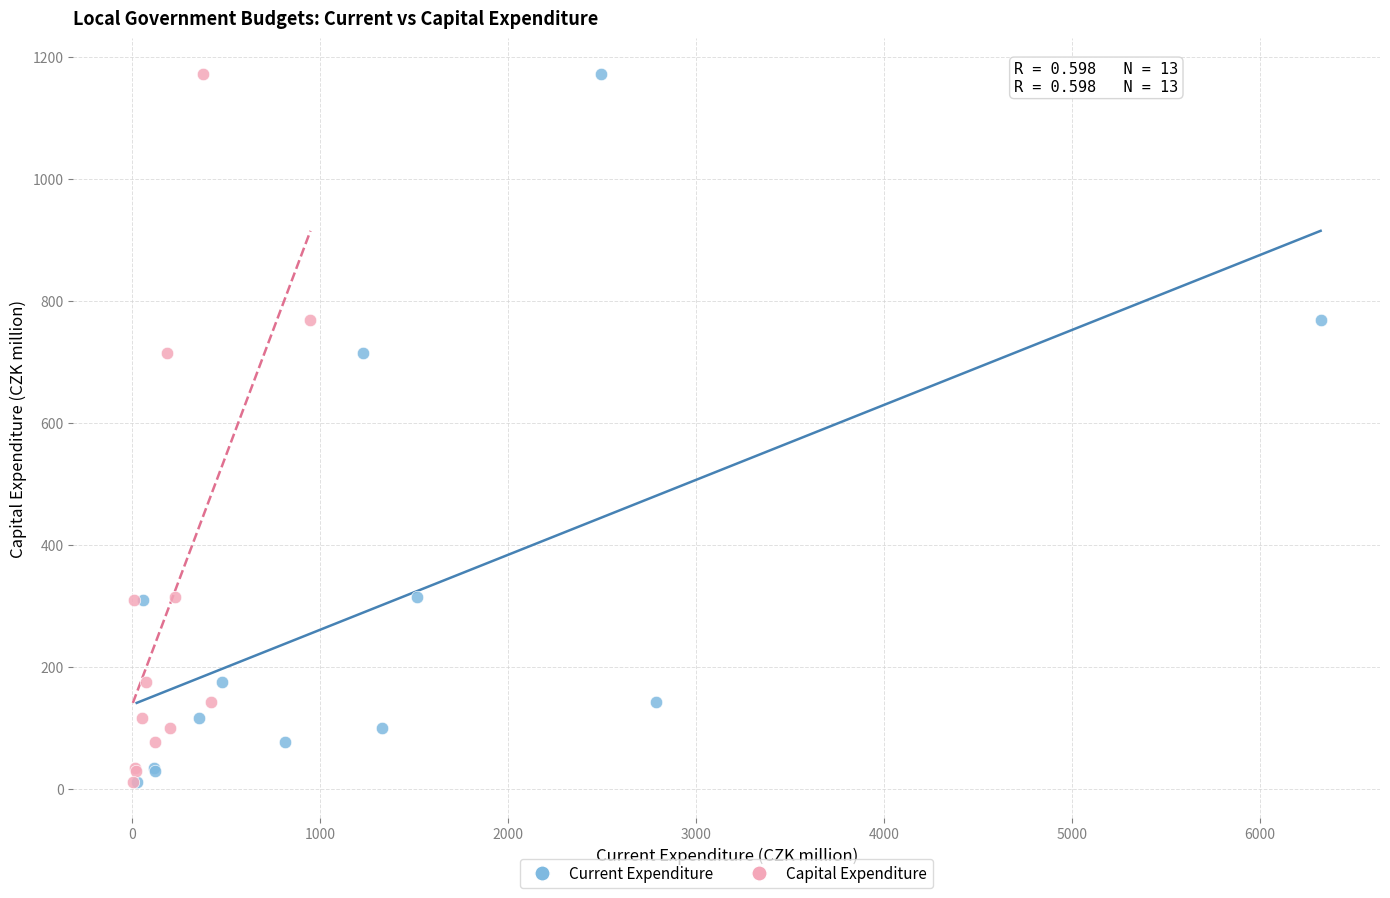

What are all the series names shown in the legend?

Current Expenditure, Capital Expenditure